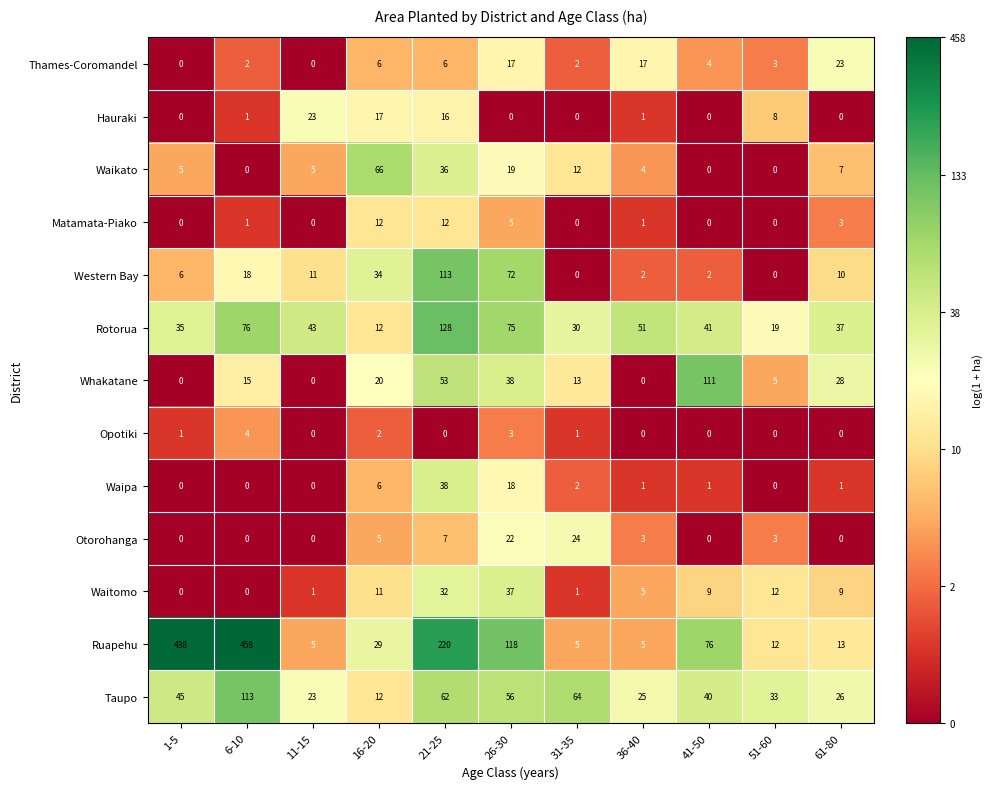

What is the average value of the Ruapehu series?

125